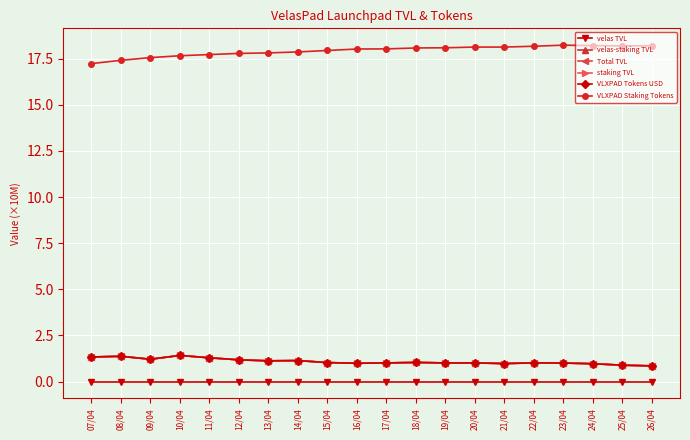

What is the label of the 18th point from the left?

24/04